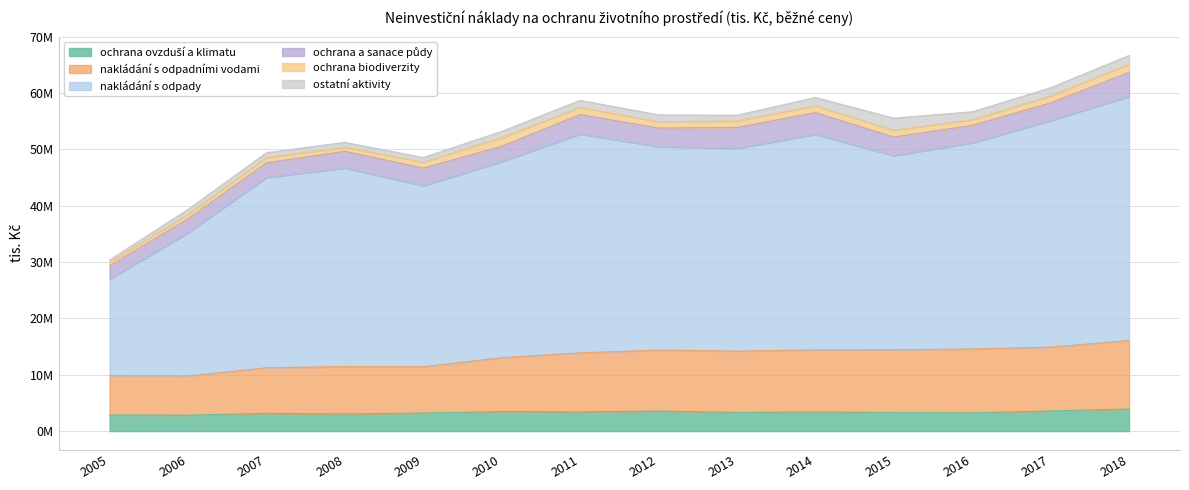

What is the average value of the ochrana ovzduší a klimatu series?

3306109